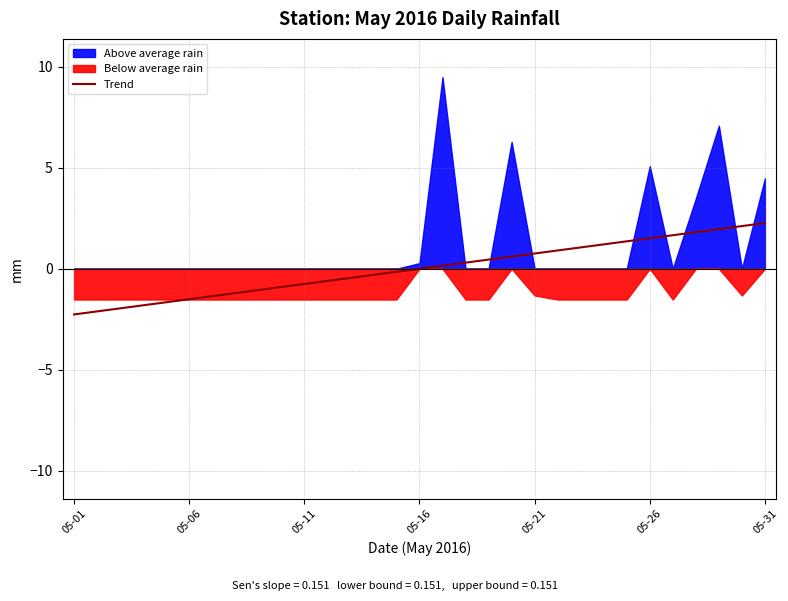

The Trend series shows -0.8 at 05-11. True or false?

True